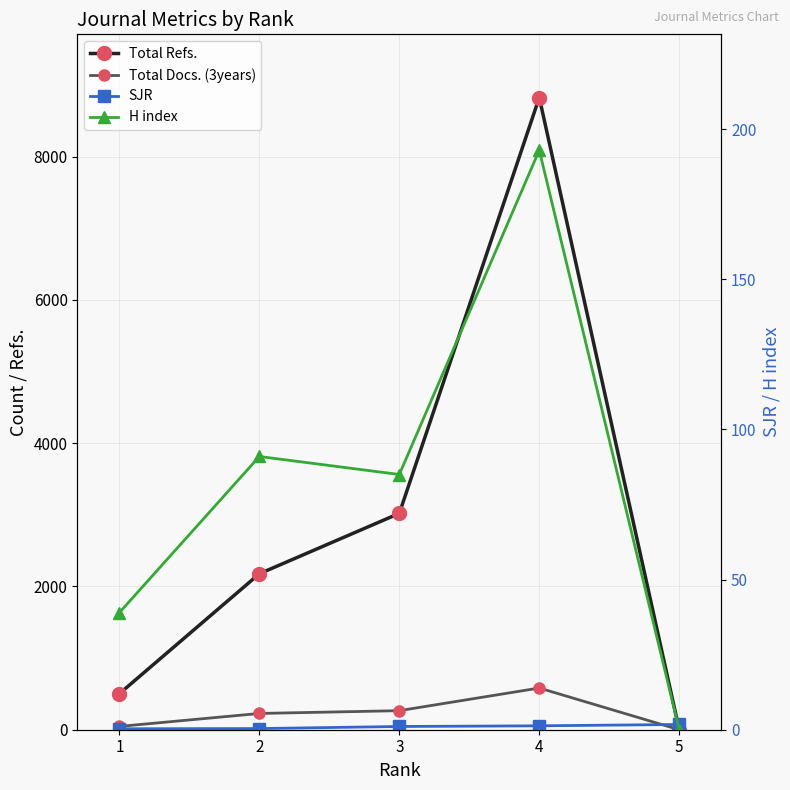

How many lines are shown in the chart?

4